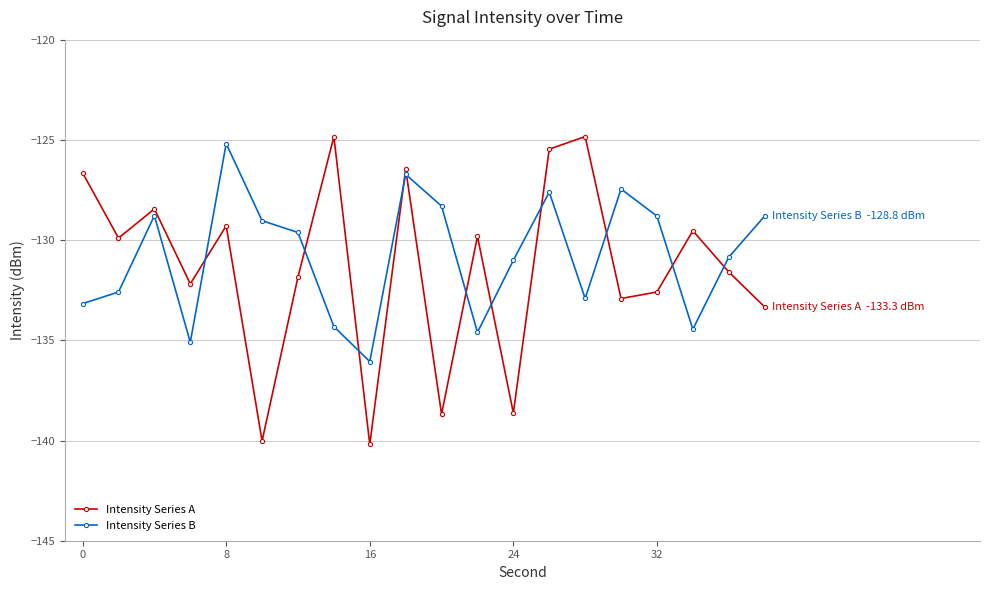

True or false: Intensity Series A and Intensity Series B intersect in this chart.

True